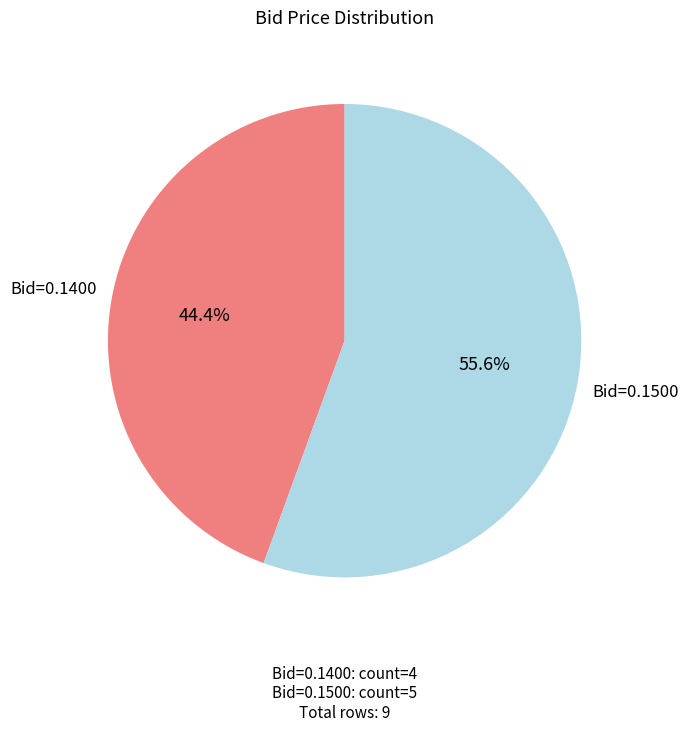

Which category has the smallest portion of the pie?

Bid=0.1400